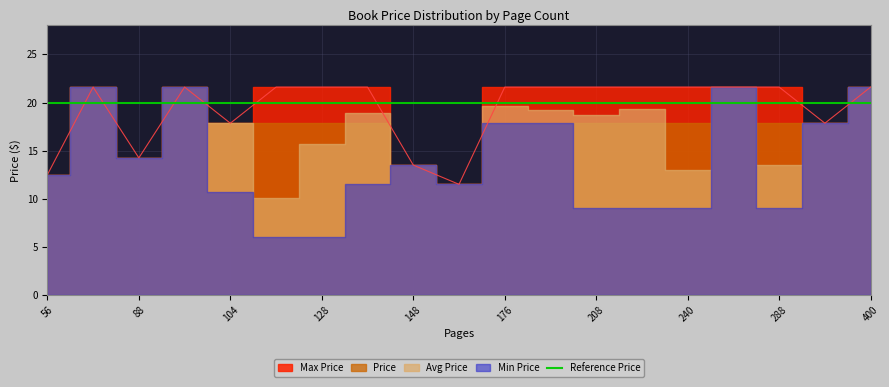

What is the difference between the second highest and minimum values in the Max Price series?

10.1